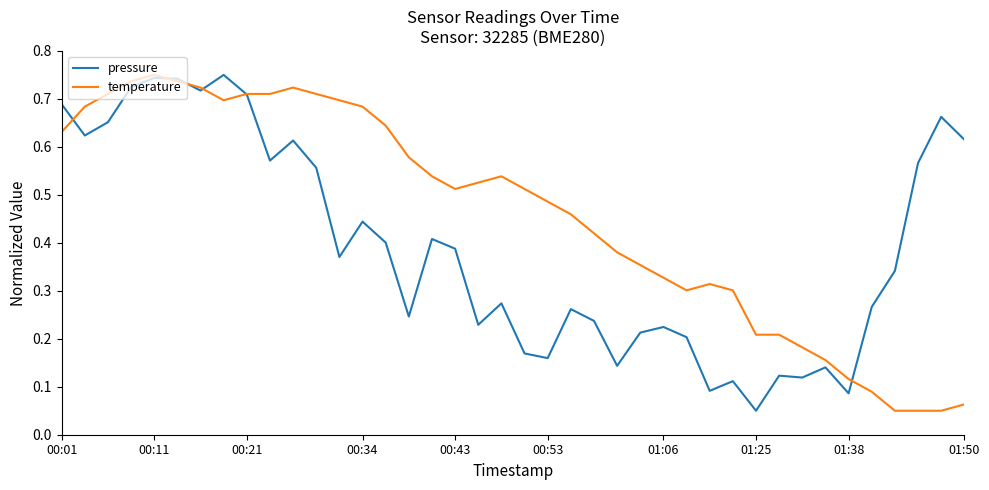

List the series in order of their overall mean, lowest first.

pressure, temperature